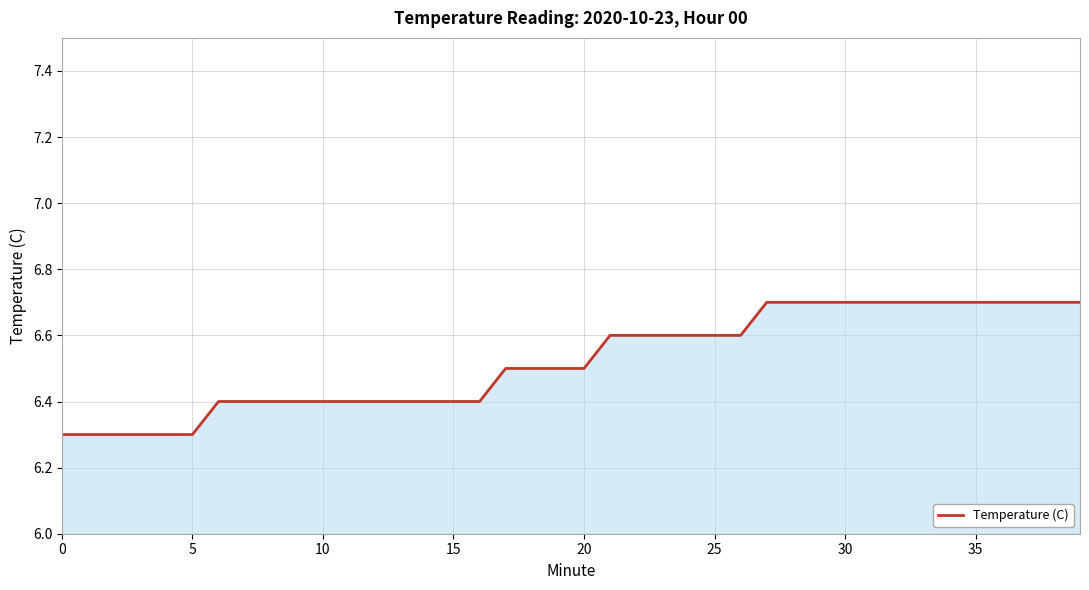

What is the difference between the maximum and minimum values?

0.4